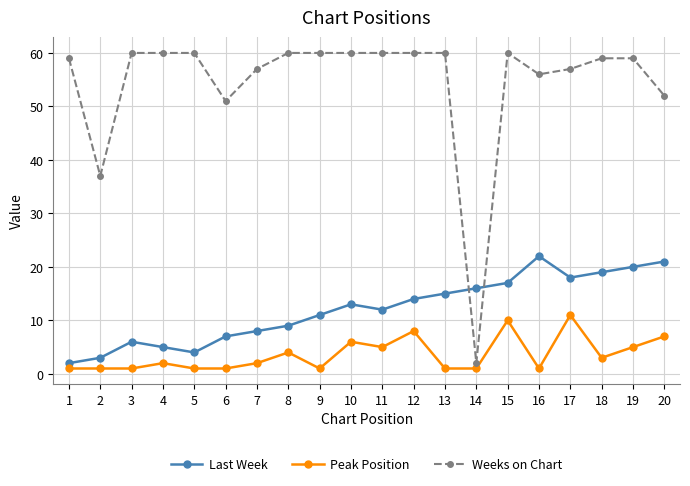

Is it true that Last Week equals 9 at 3?

False